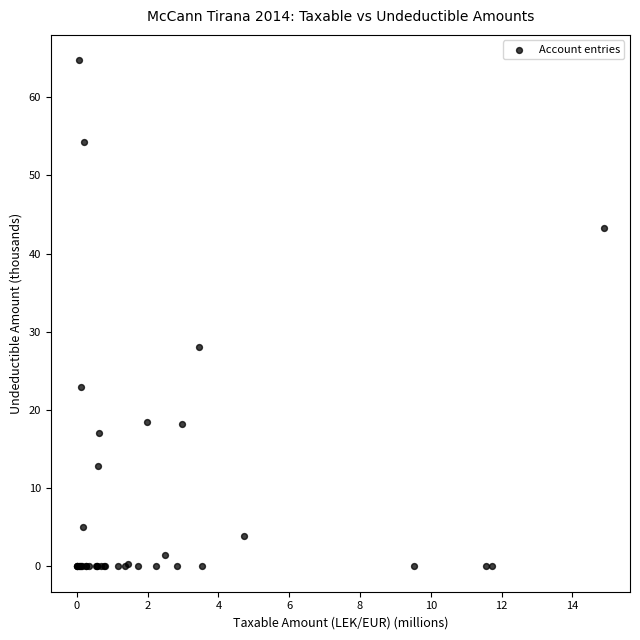

What Y value in the scatter plot is closest to 32?

28.0